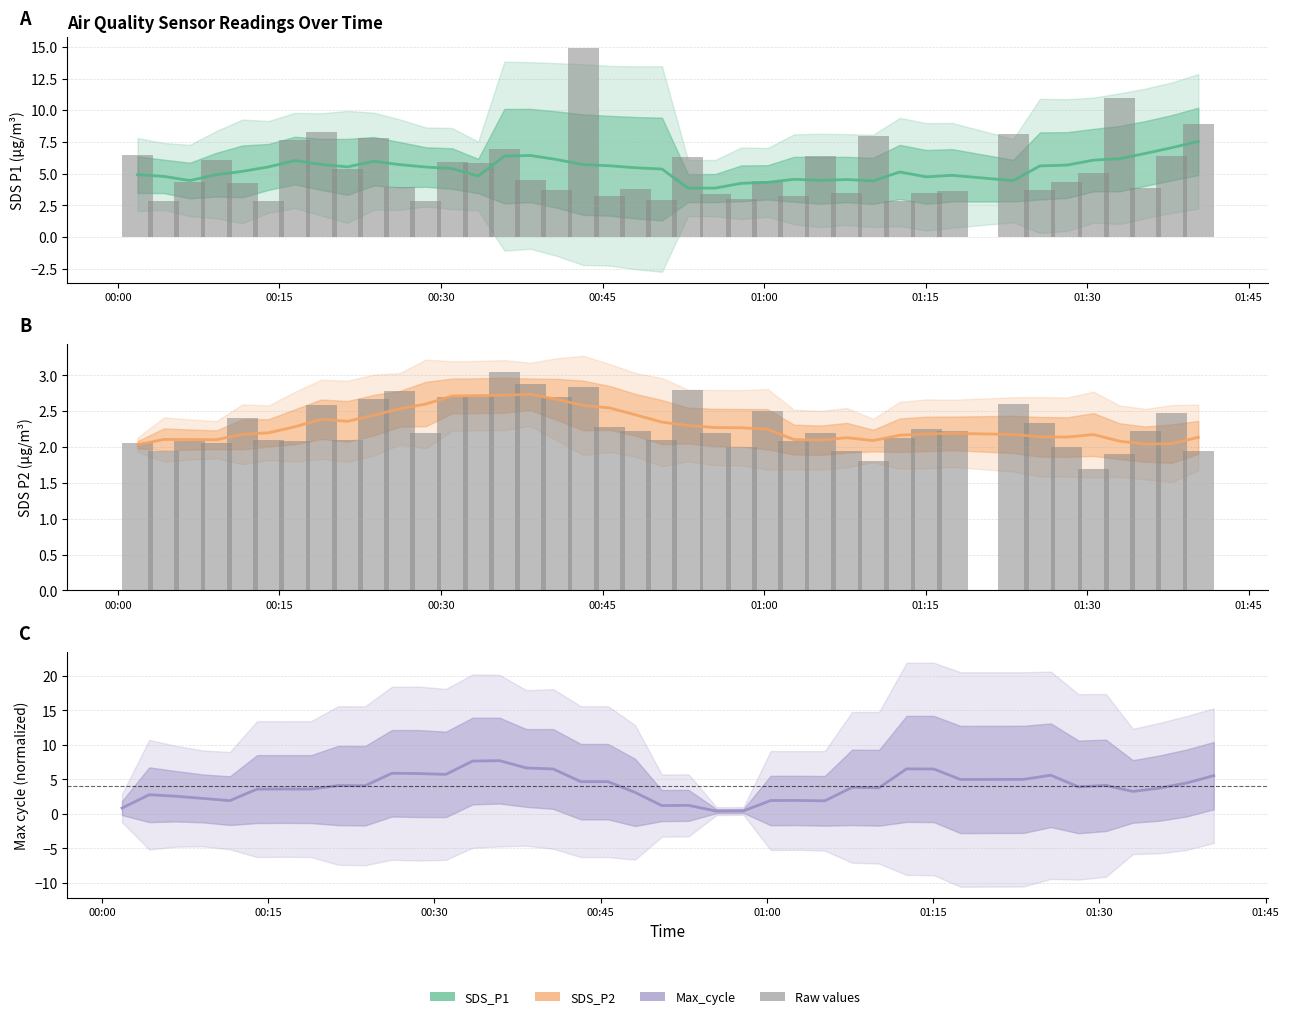

What is the average value of the SDS_P1 series?

5.3